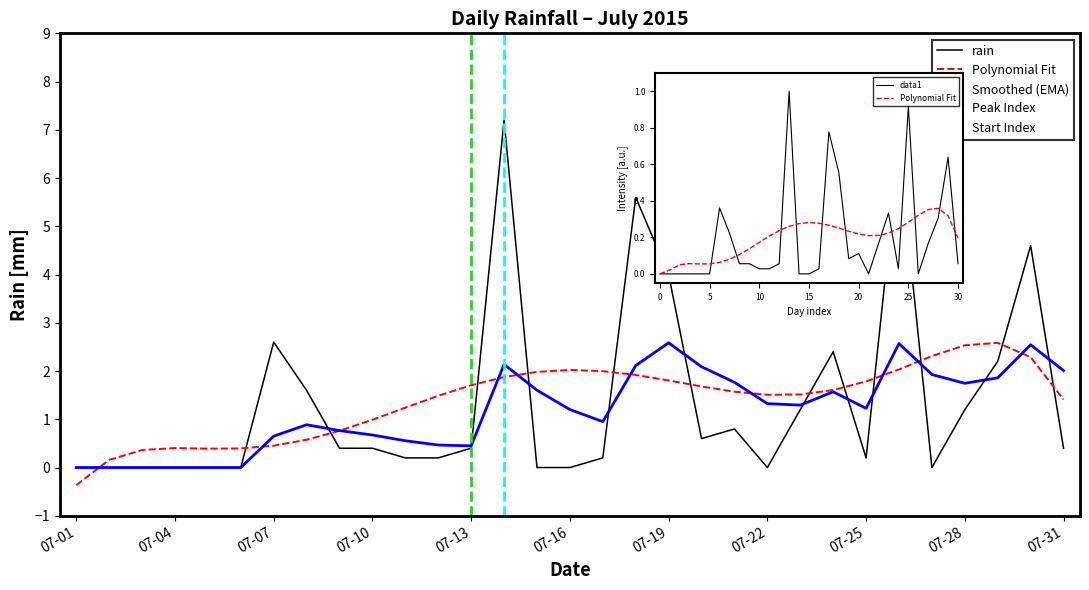

Which label corresponds to the smallest value in the chart?

07-01